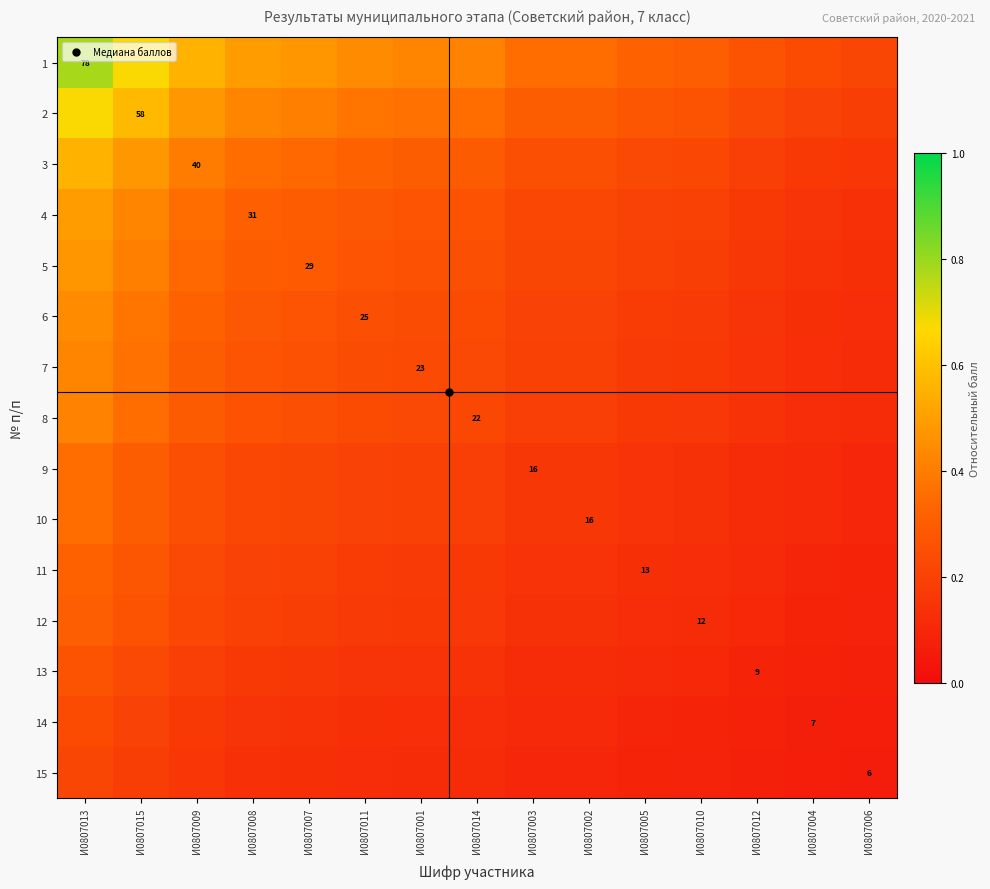

True or false: 14 has a value of 0.1 at И0807008.

False